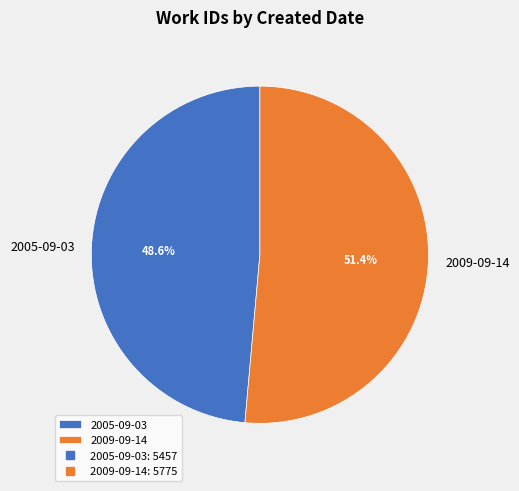

What portion of the pie excludes 2005-09-03?

51.4%